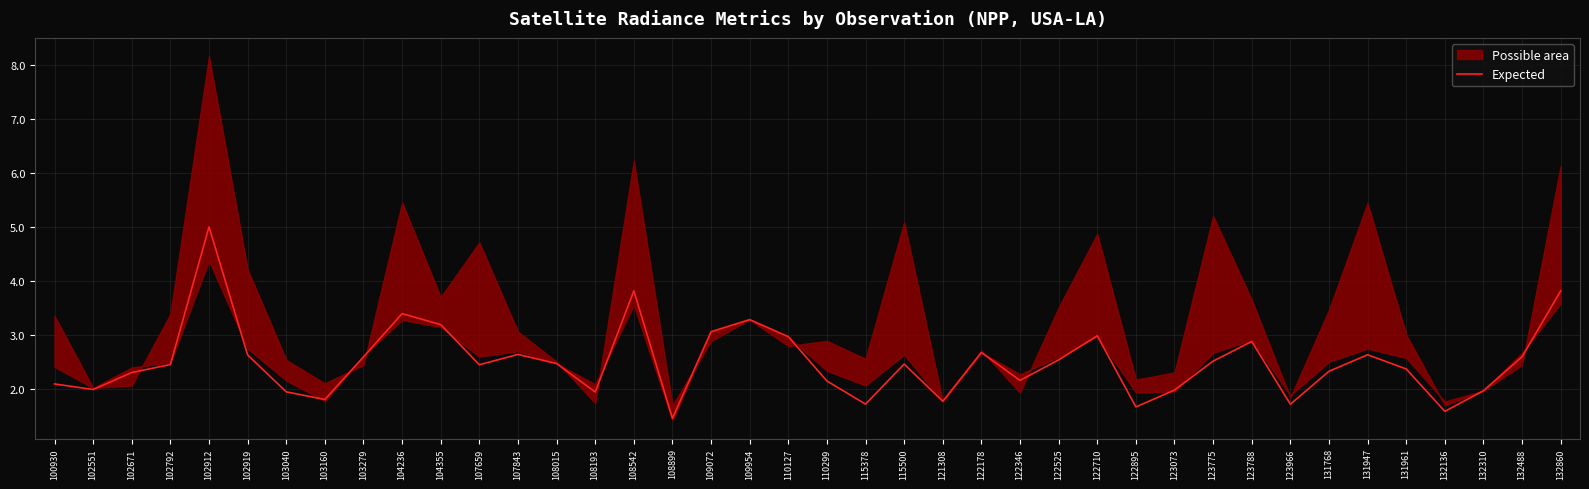

Which label corresponds to the largest value in the chart?

102912